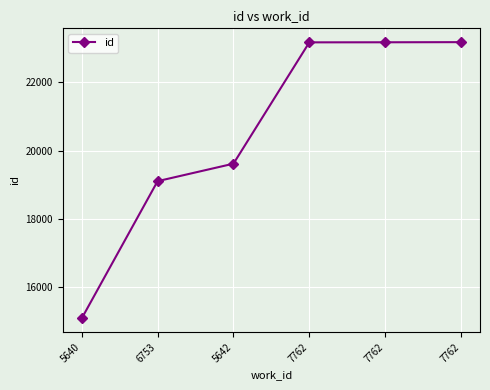

What is the average value?

20556